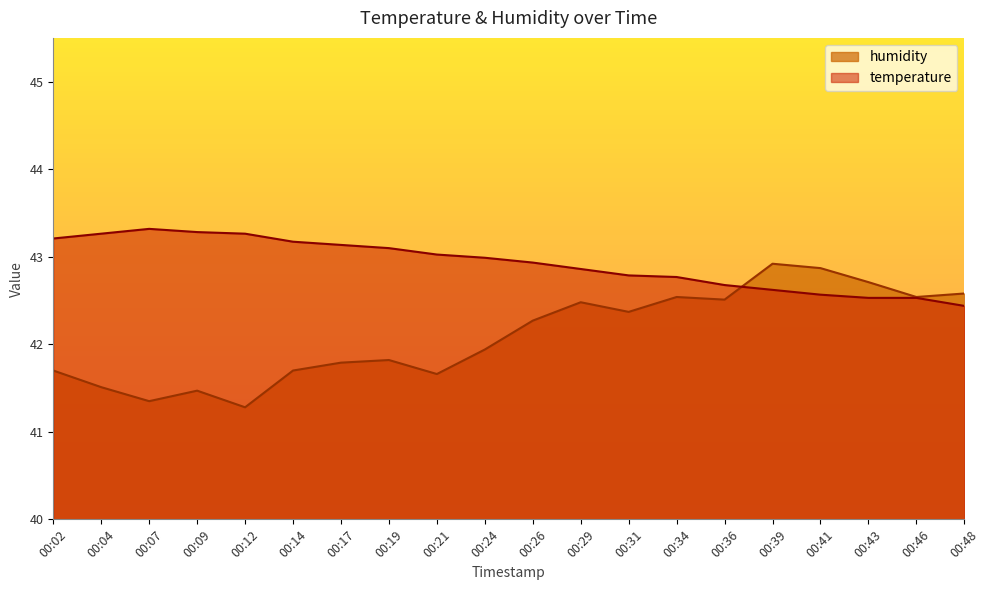

How many lines are shown in the chart?

2